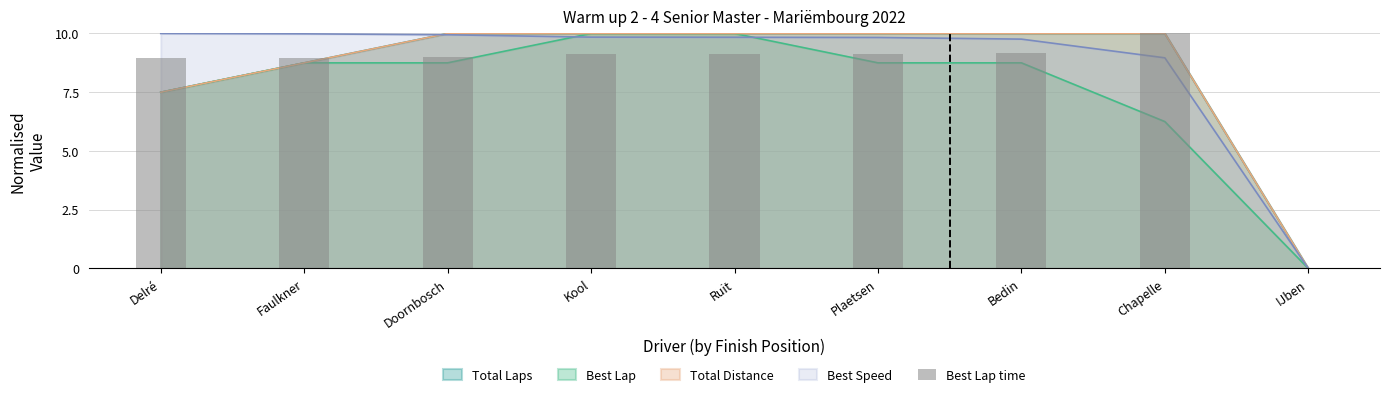

Is it true that the value at Chapelle is 10.0?

True